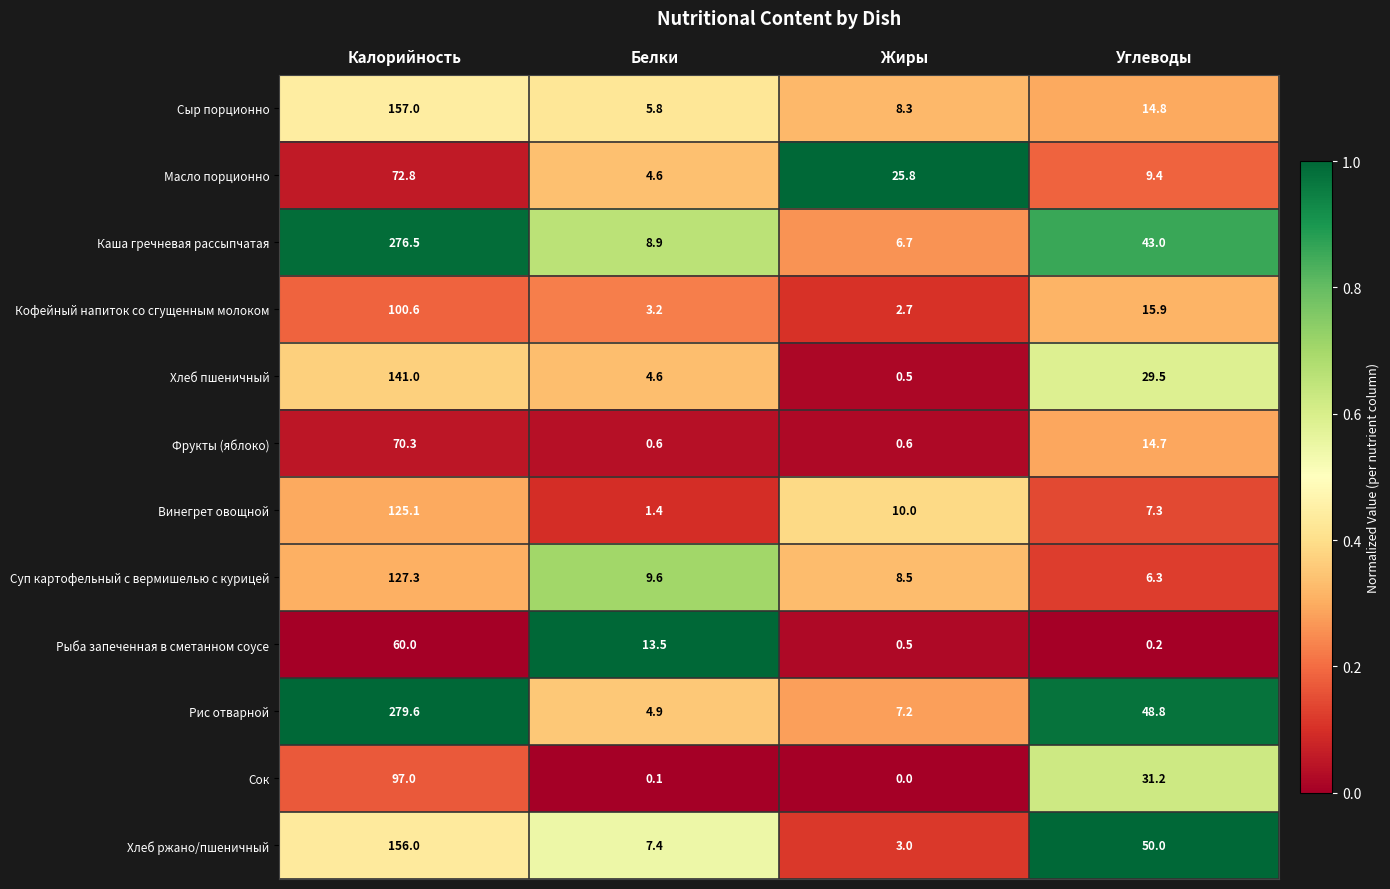

What is the total value across all series at Калорийность?

1663.2